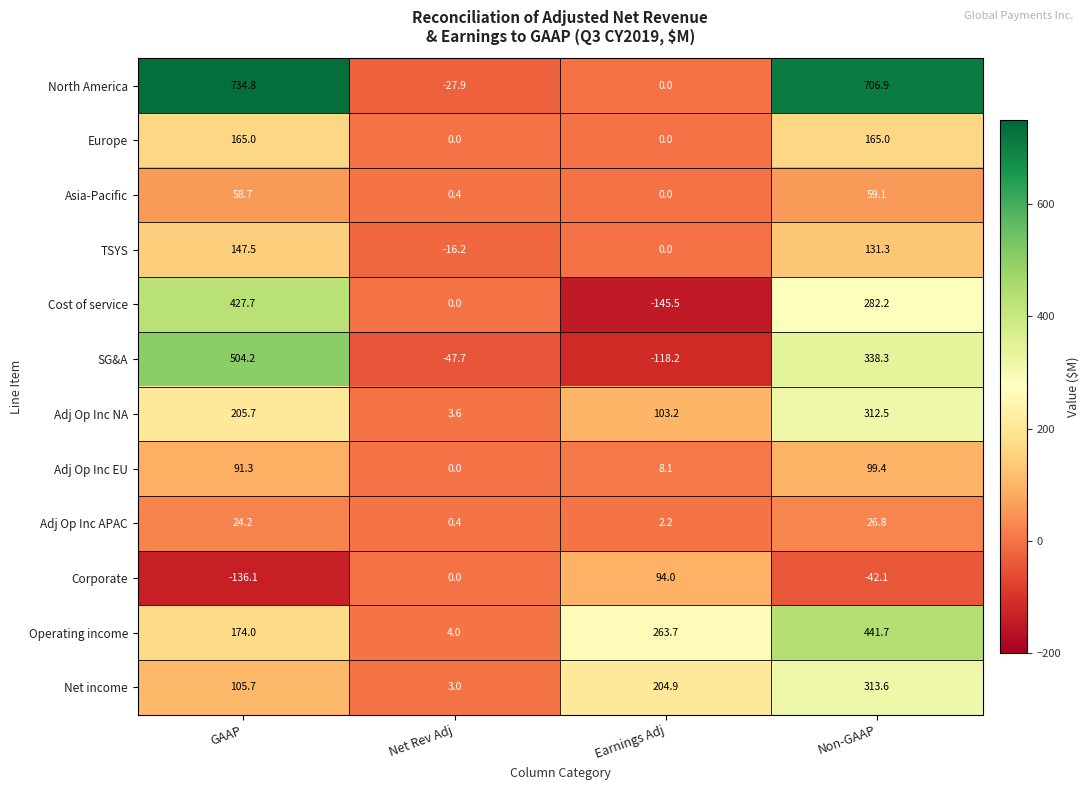

At how many categories does at least one series exceed 407?

2